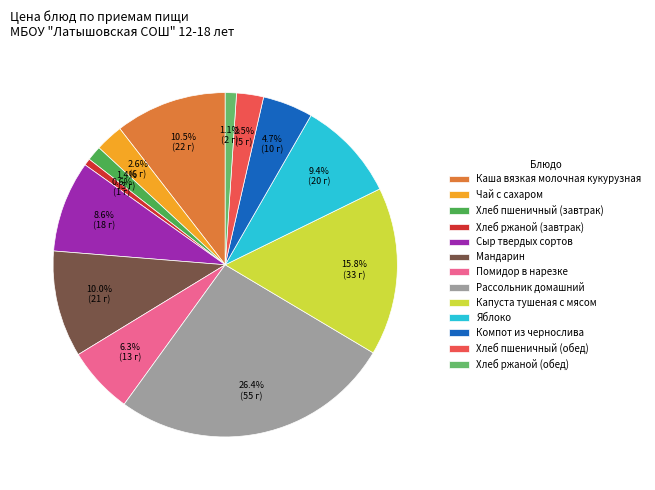

The Компот из чернослива slice represents 17% of the pie. True or false?

False